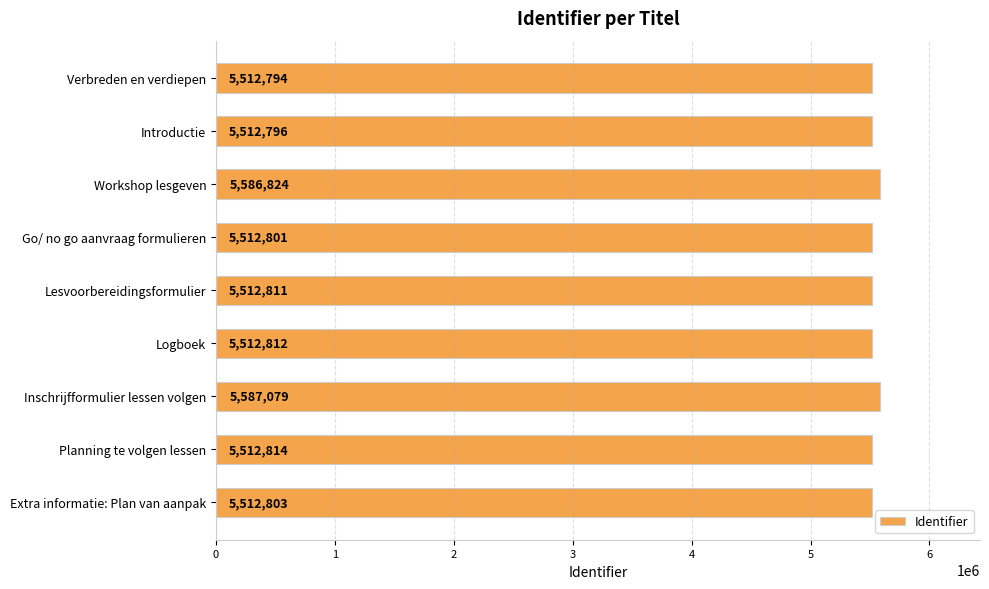

The chart shows a value of 5587079 at Inschrijfformulier lessen volgen. True or false?

True